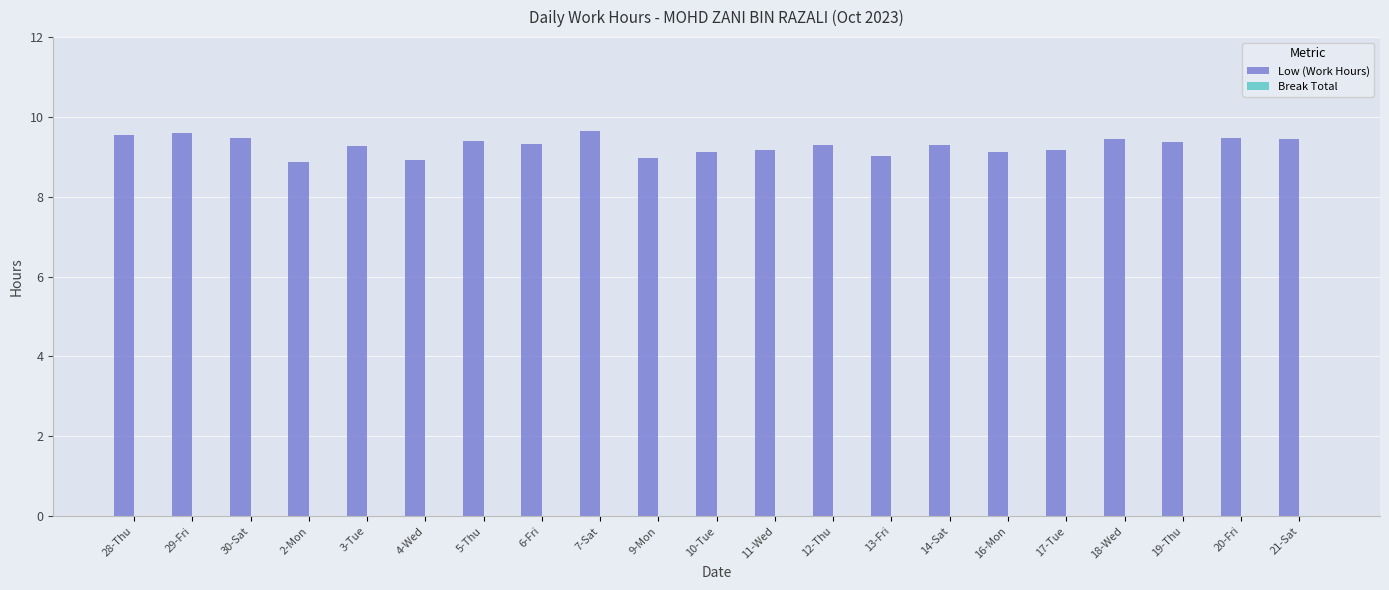

Which has a higher value, 19-Thu or 13-Fri?

19-Thu